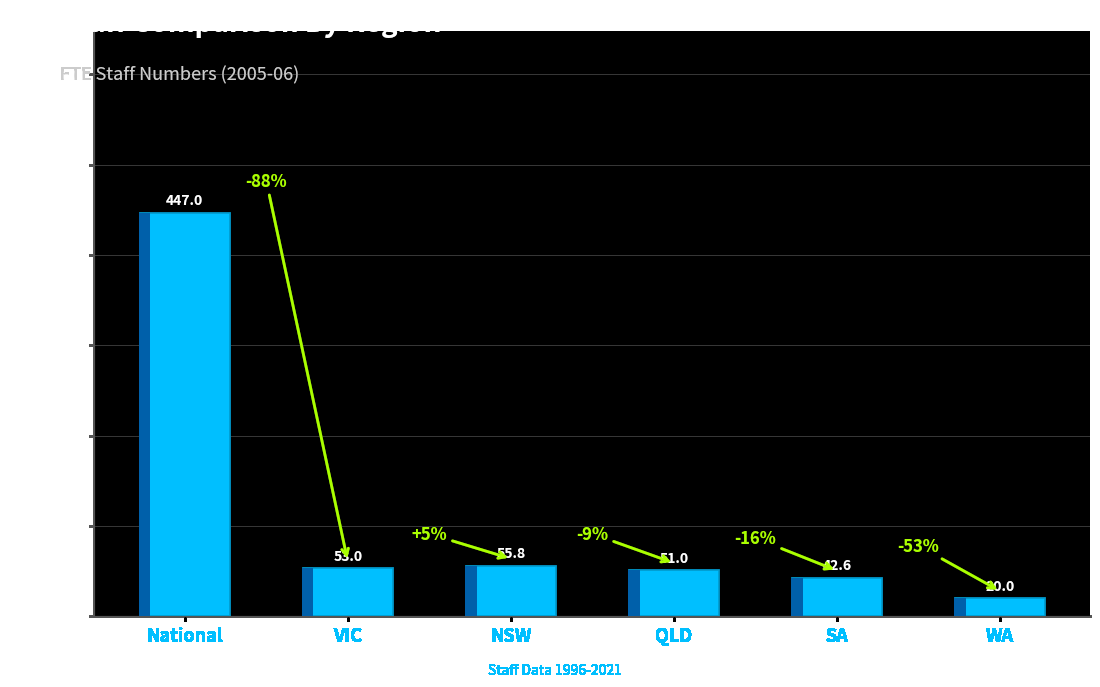

Are the bars grouped side by side (vs. stacked)?

No